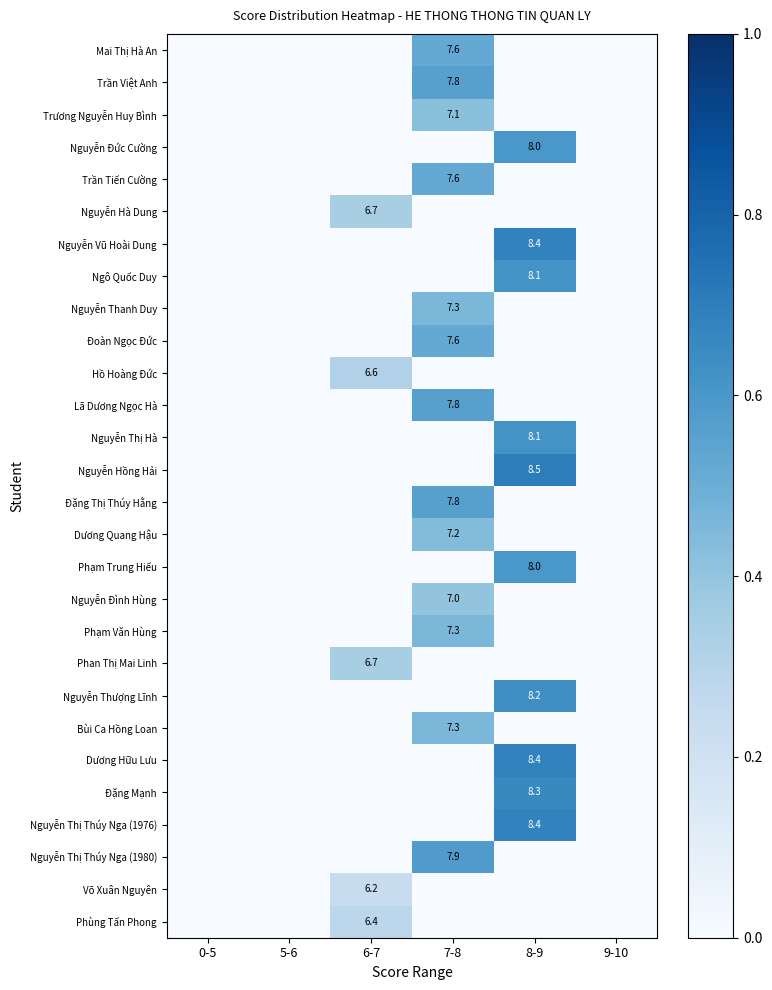

How many data points does each series have?

6